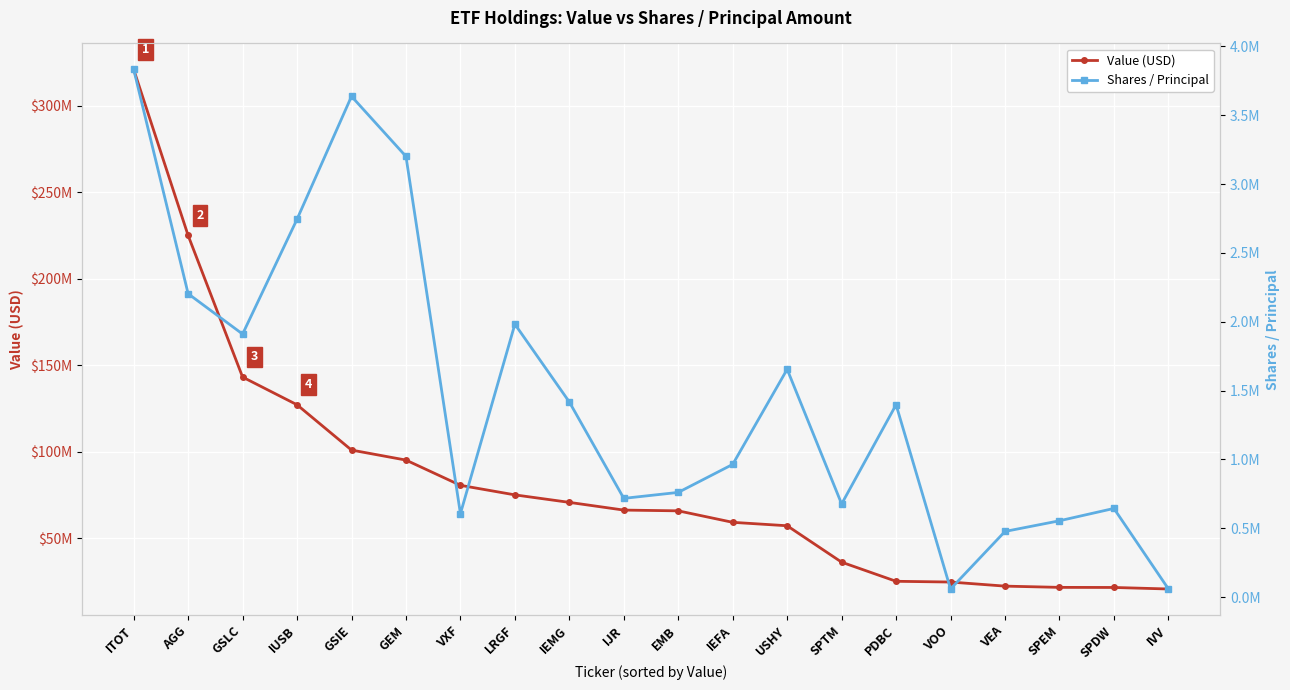

True or false: Value (USD) and Shares / Principal intersect in this chart.

False